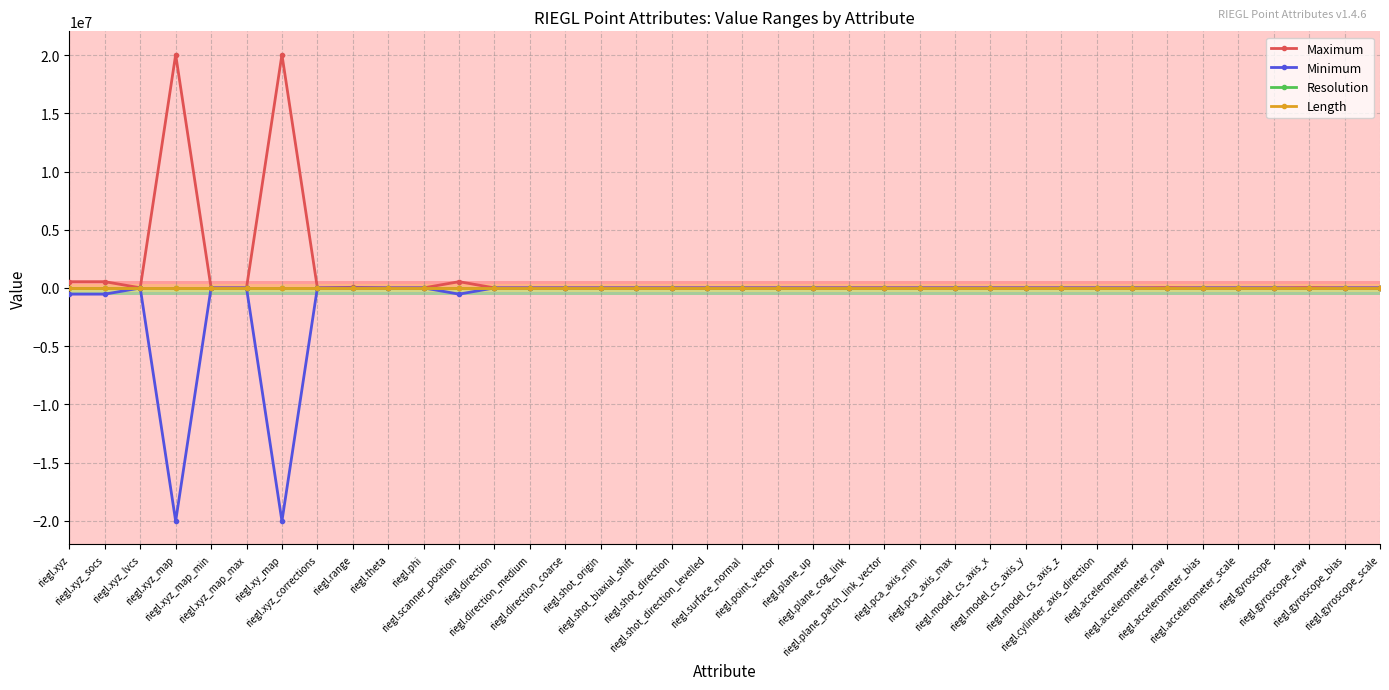

What is the sum of all Minimum values?

-41772886.9